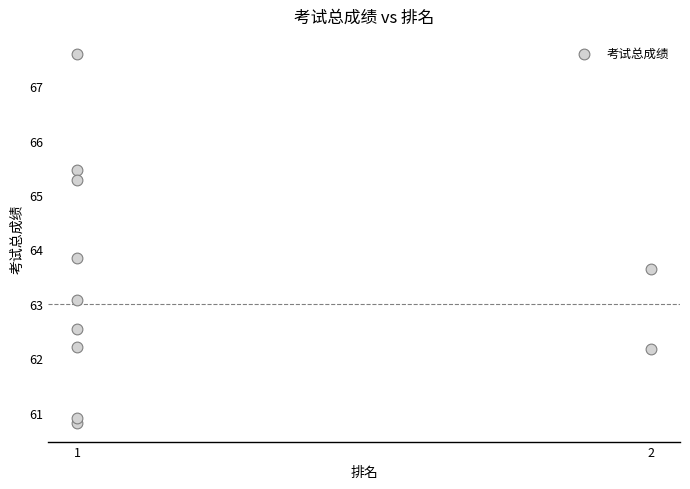

What is the range of Y values (max minus min)?

6.8